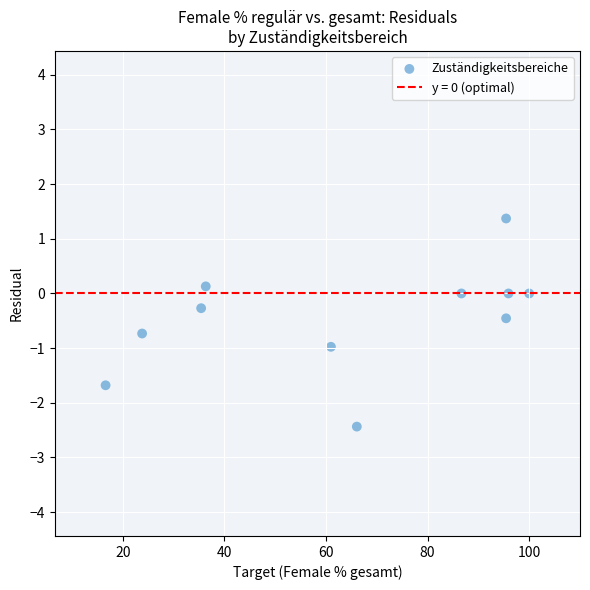

What is the average X value?

64.8